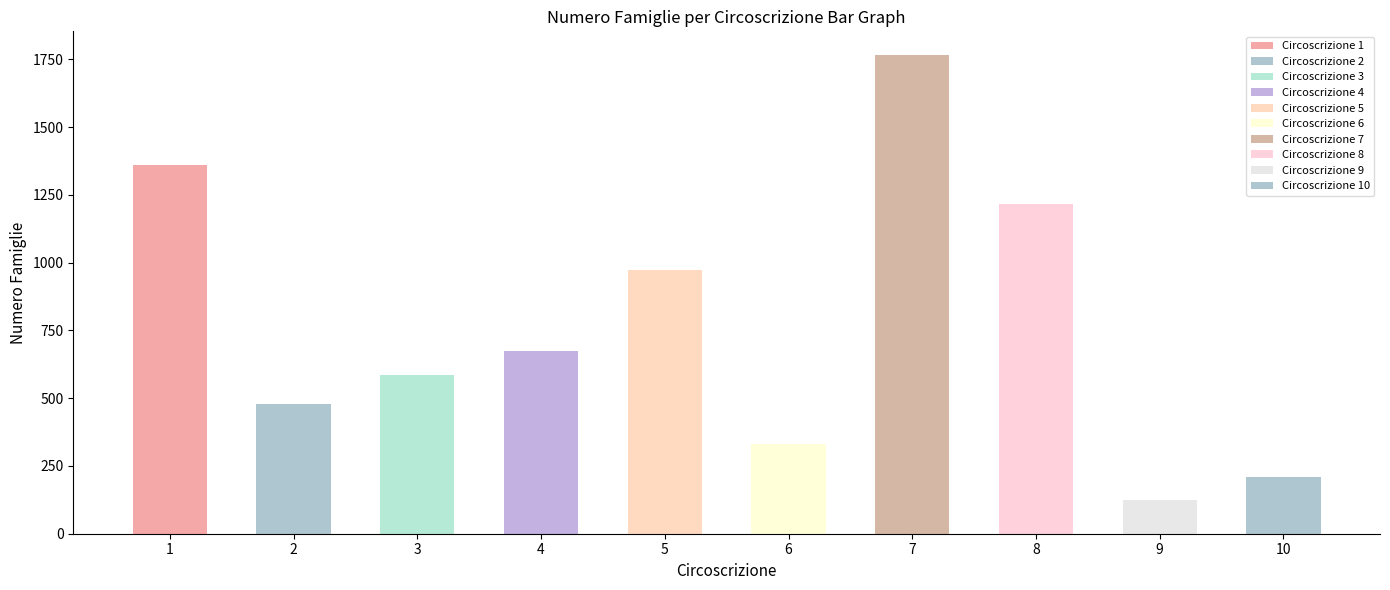

How many values exceed 675?

4